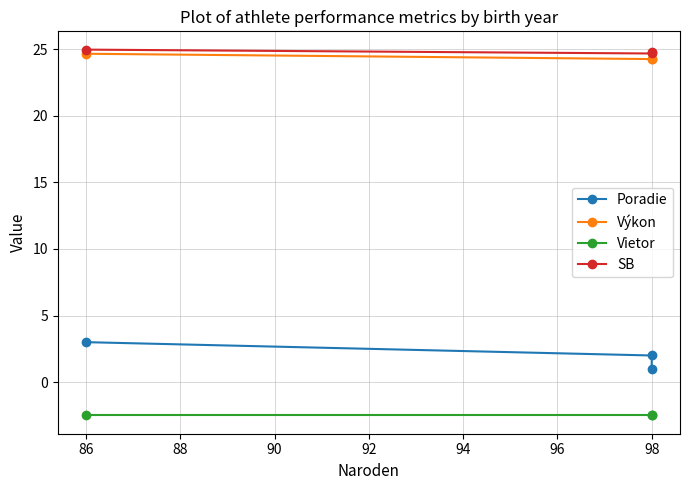

How many lines are shown in the chart?

4